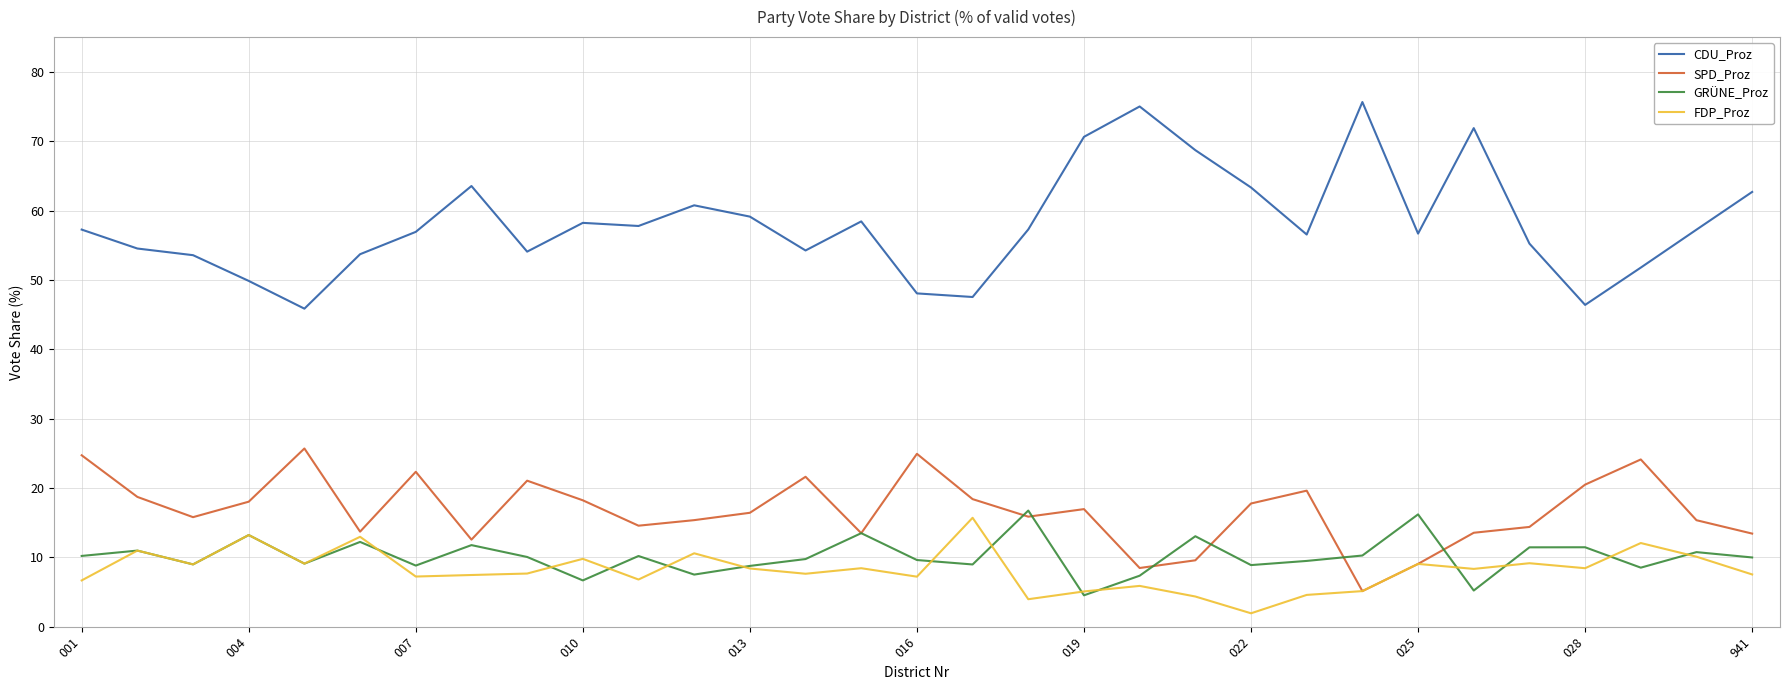

Which series has the largest total across all categories?

CDU_Proz